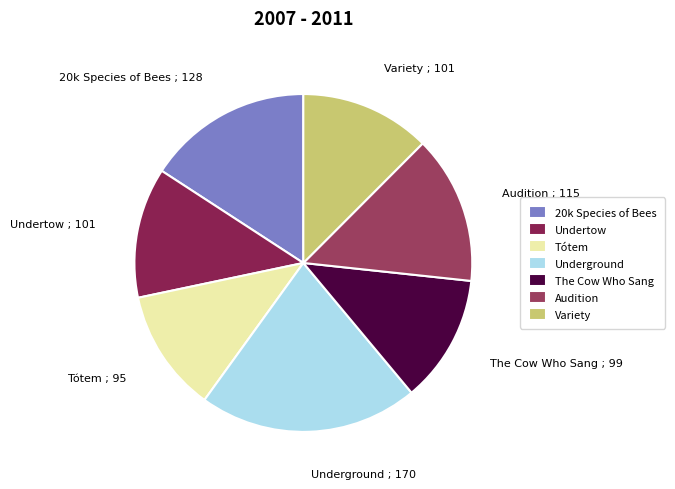

What is the largest slice in the pie chart?

Underground